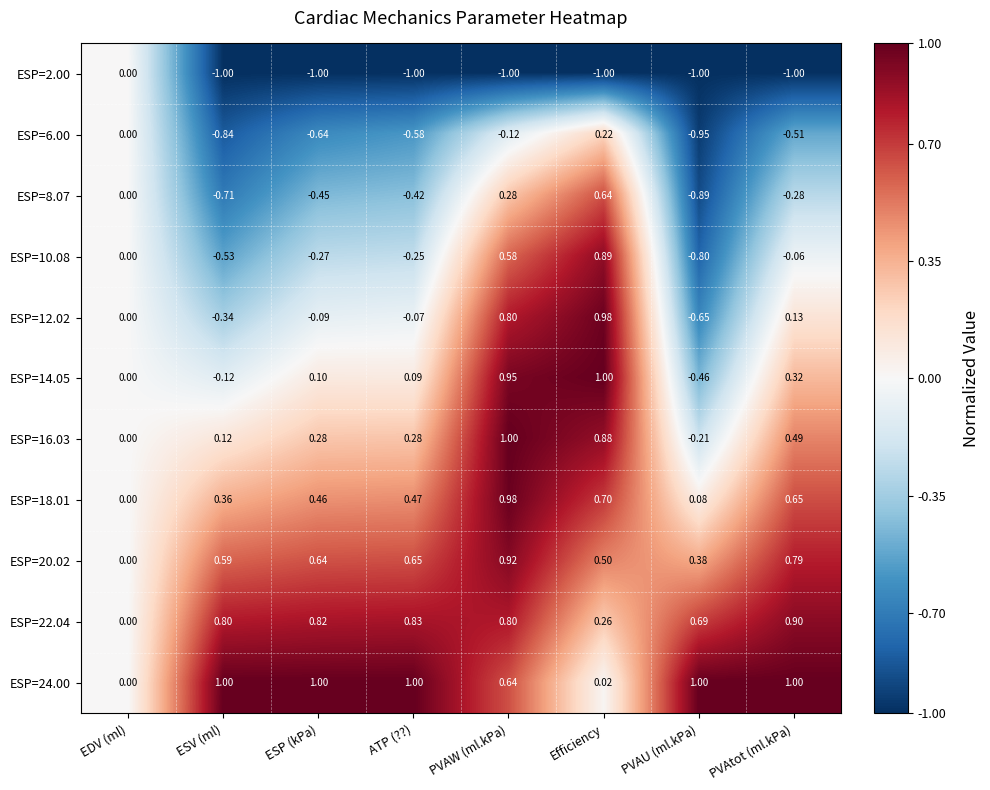

Which series has the largest range (max minus min)?

ESP=10.08